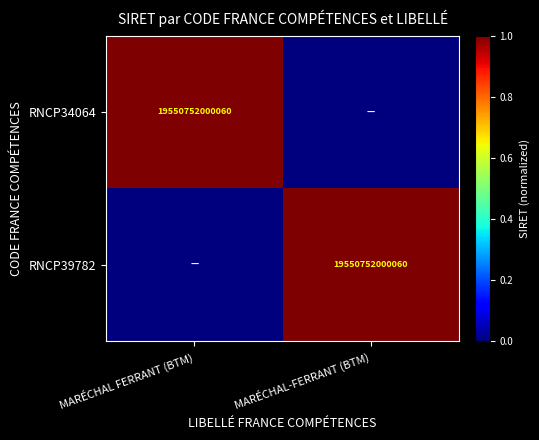

Is it true that RNCP39782 equals 19550752000060 at MARÉCHAL-FERRANT (BTM)?

True